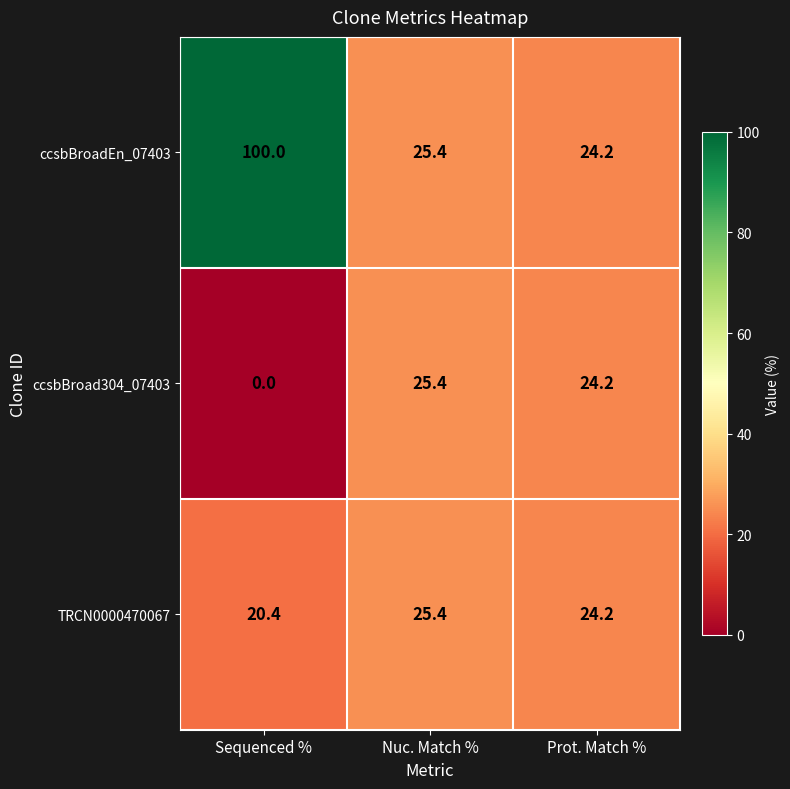

Which label corresponds to the smallest value in the chart?

Sequenced %